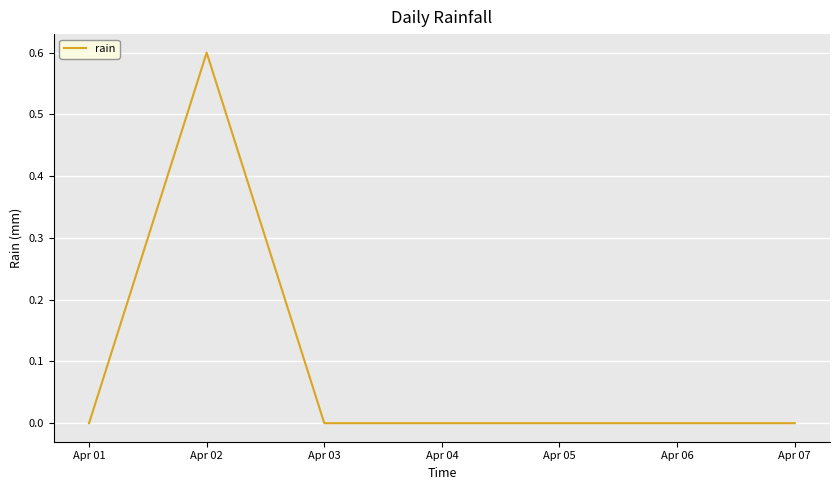

Which has a higher value, Apr 02 or Apr 01?

Apr 02